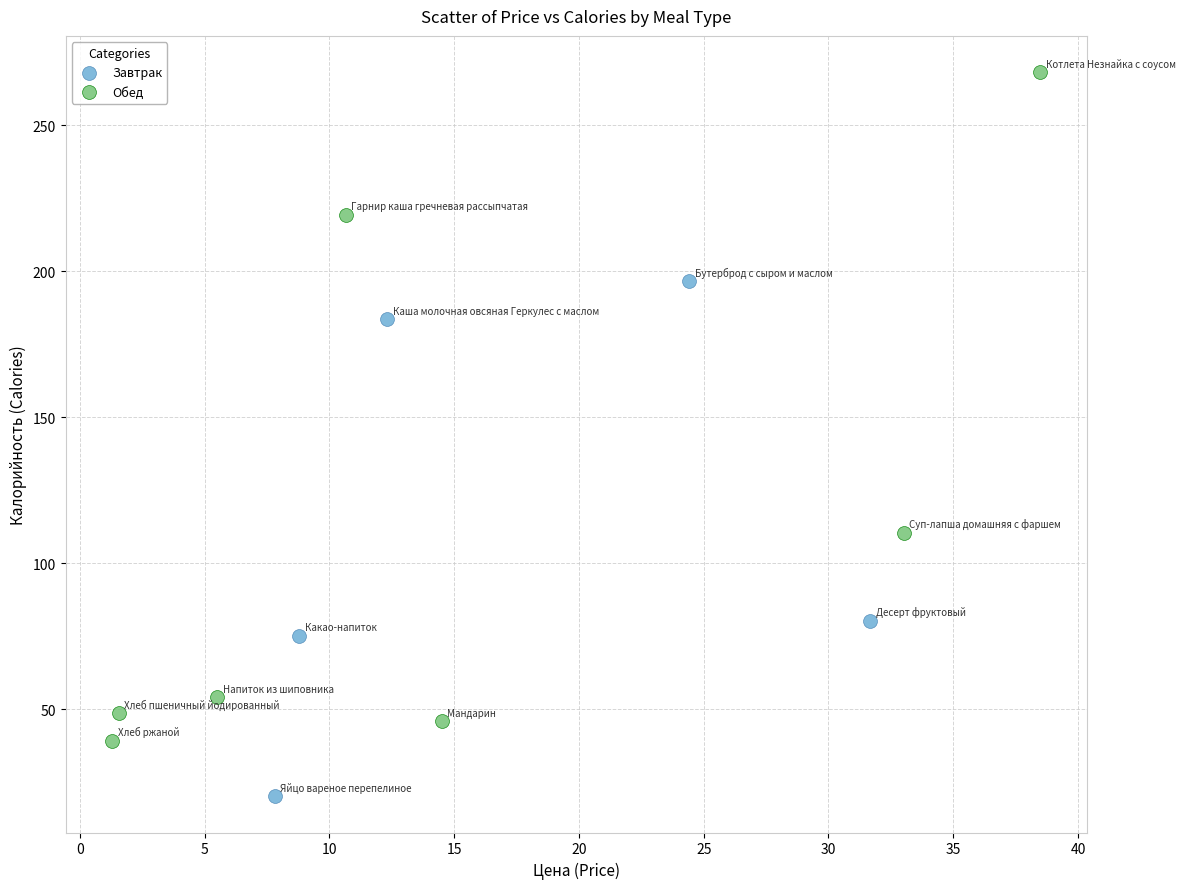

Which series reaches the maximum Y coordinate?

Обед